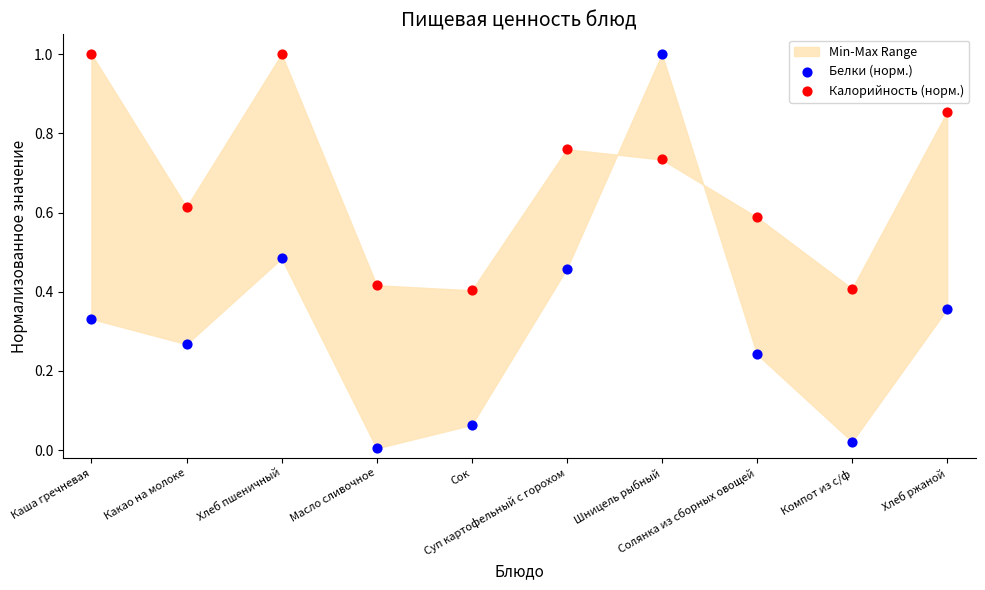

Across all data points, what is the range of Y values (max minus min)?

1.0